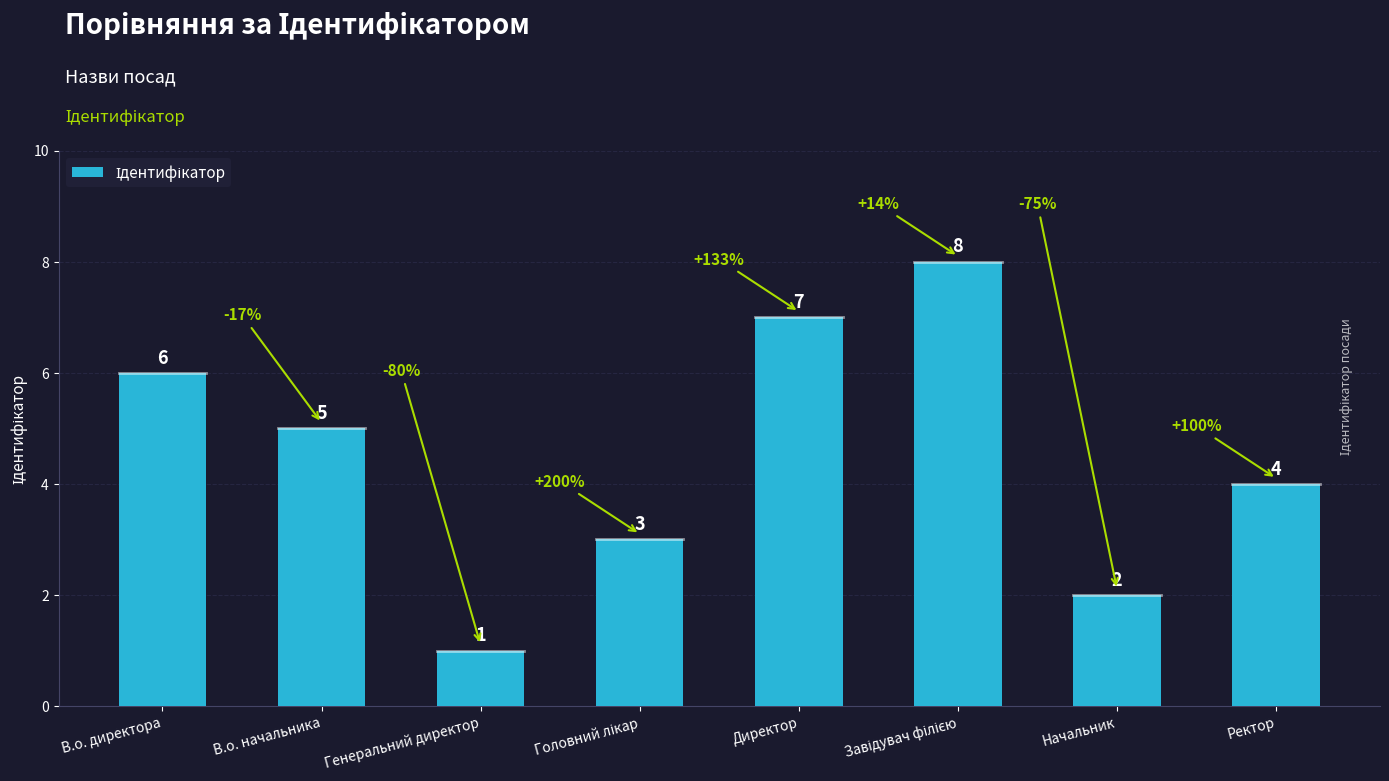

Is it true that the value at Ректор is 3?

False